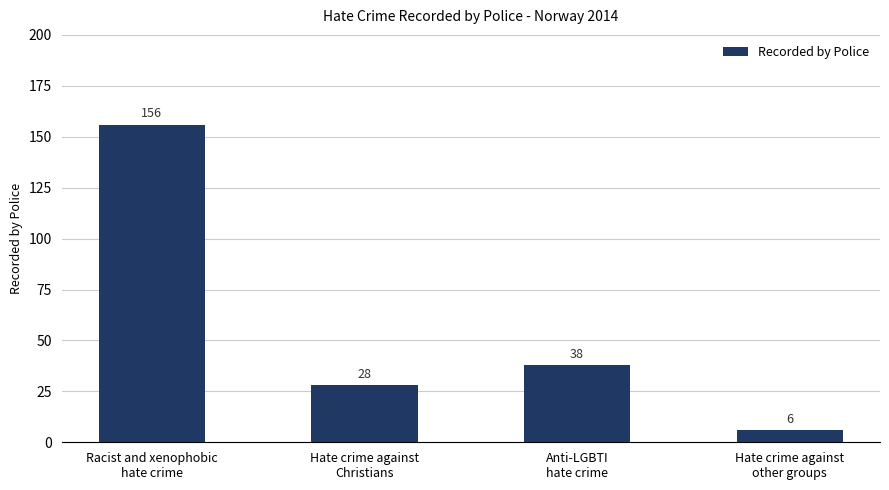

What is the difference between the maximum and minimum values?

150